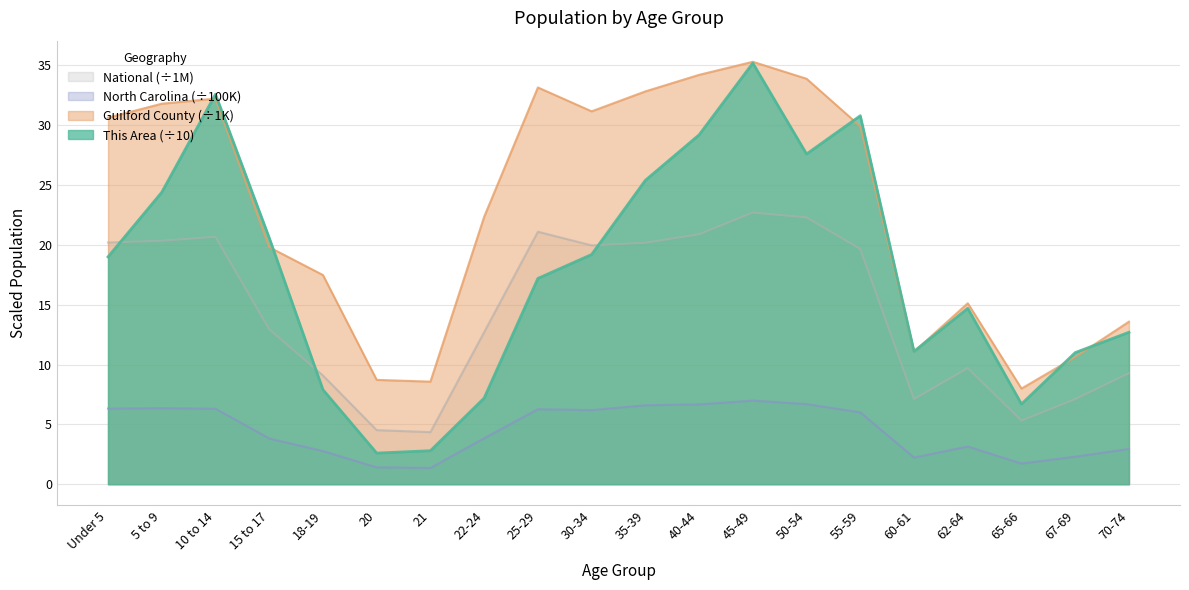

What is the difference between the second highest and minimum values in the Guilford County series?

26.2